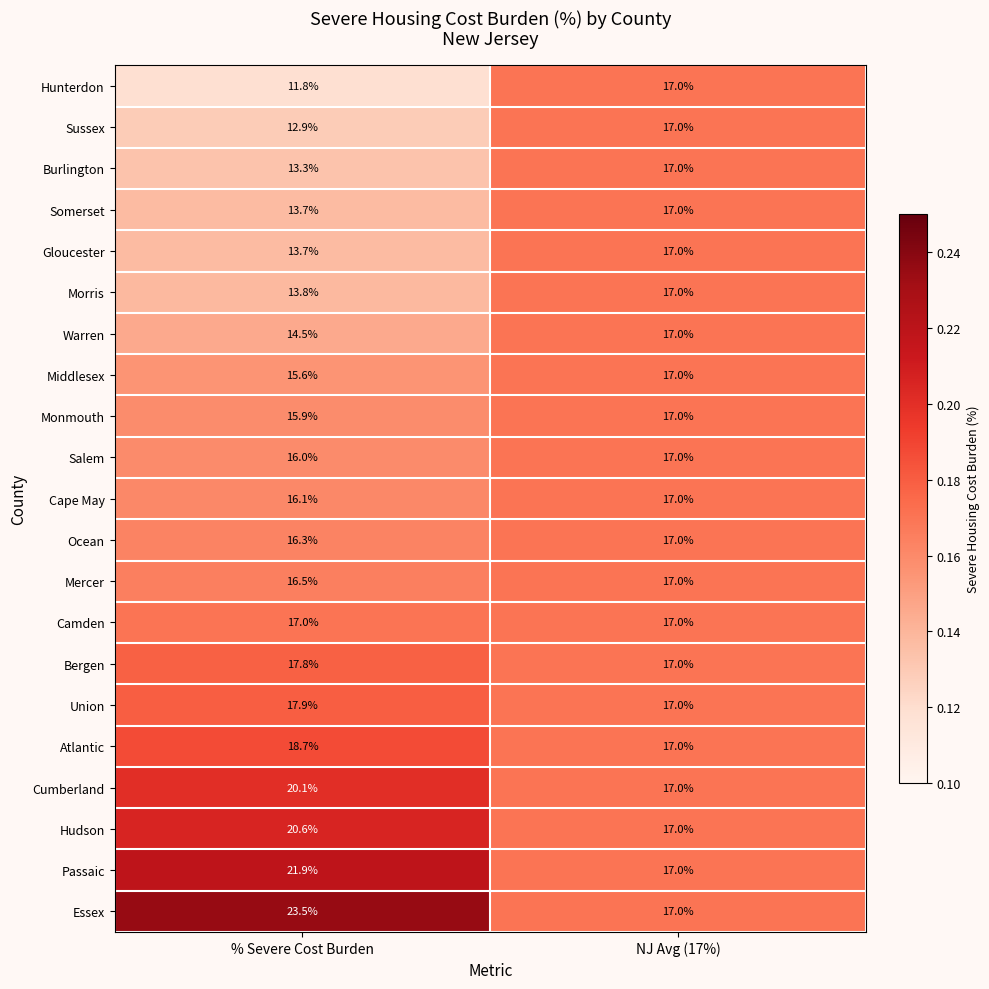

The value of Hunterdon at % Severe Cost Burden is 19.7. True or false?

False